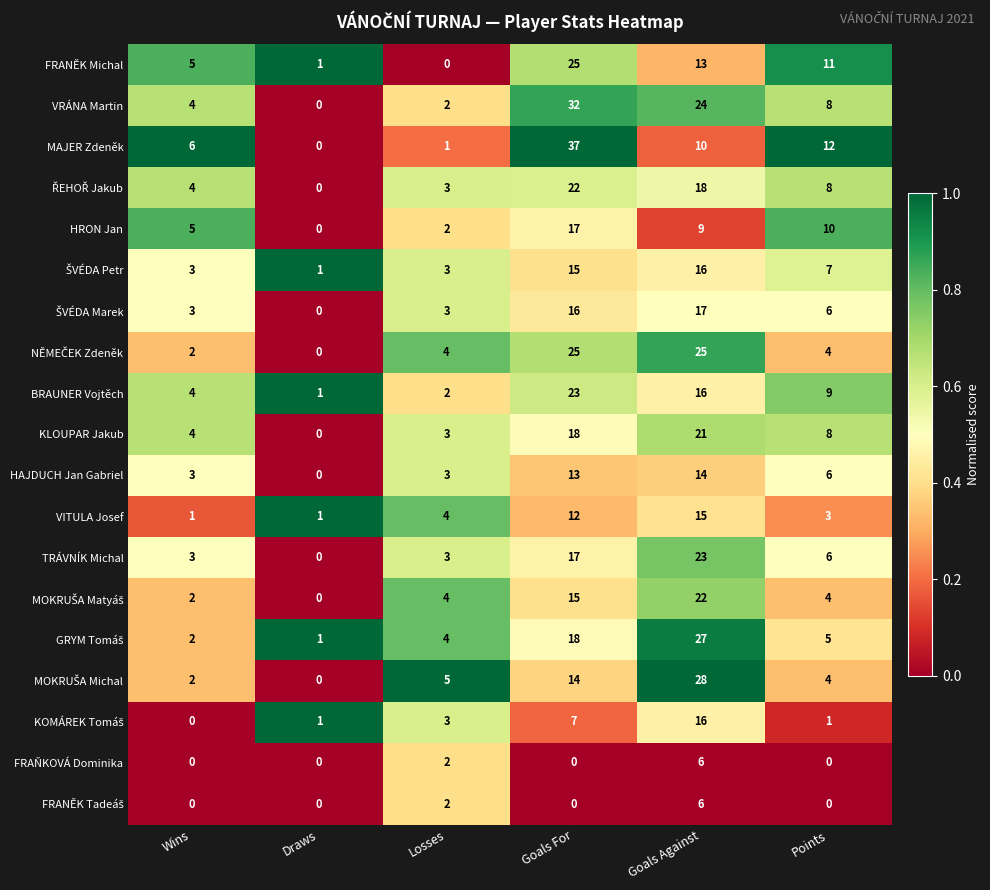

Which series changed the most between Losses and Goals For?

MAJER Zdeněk